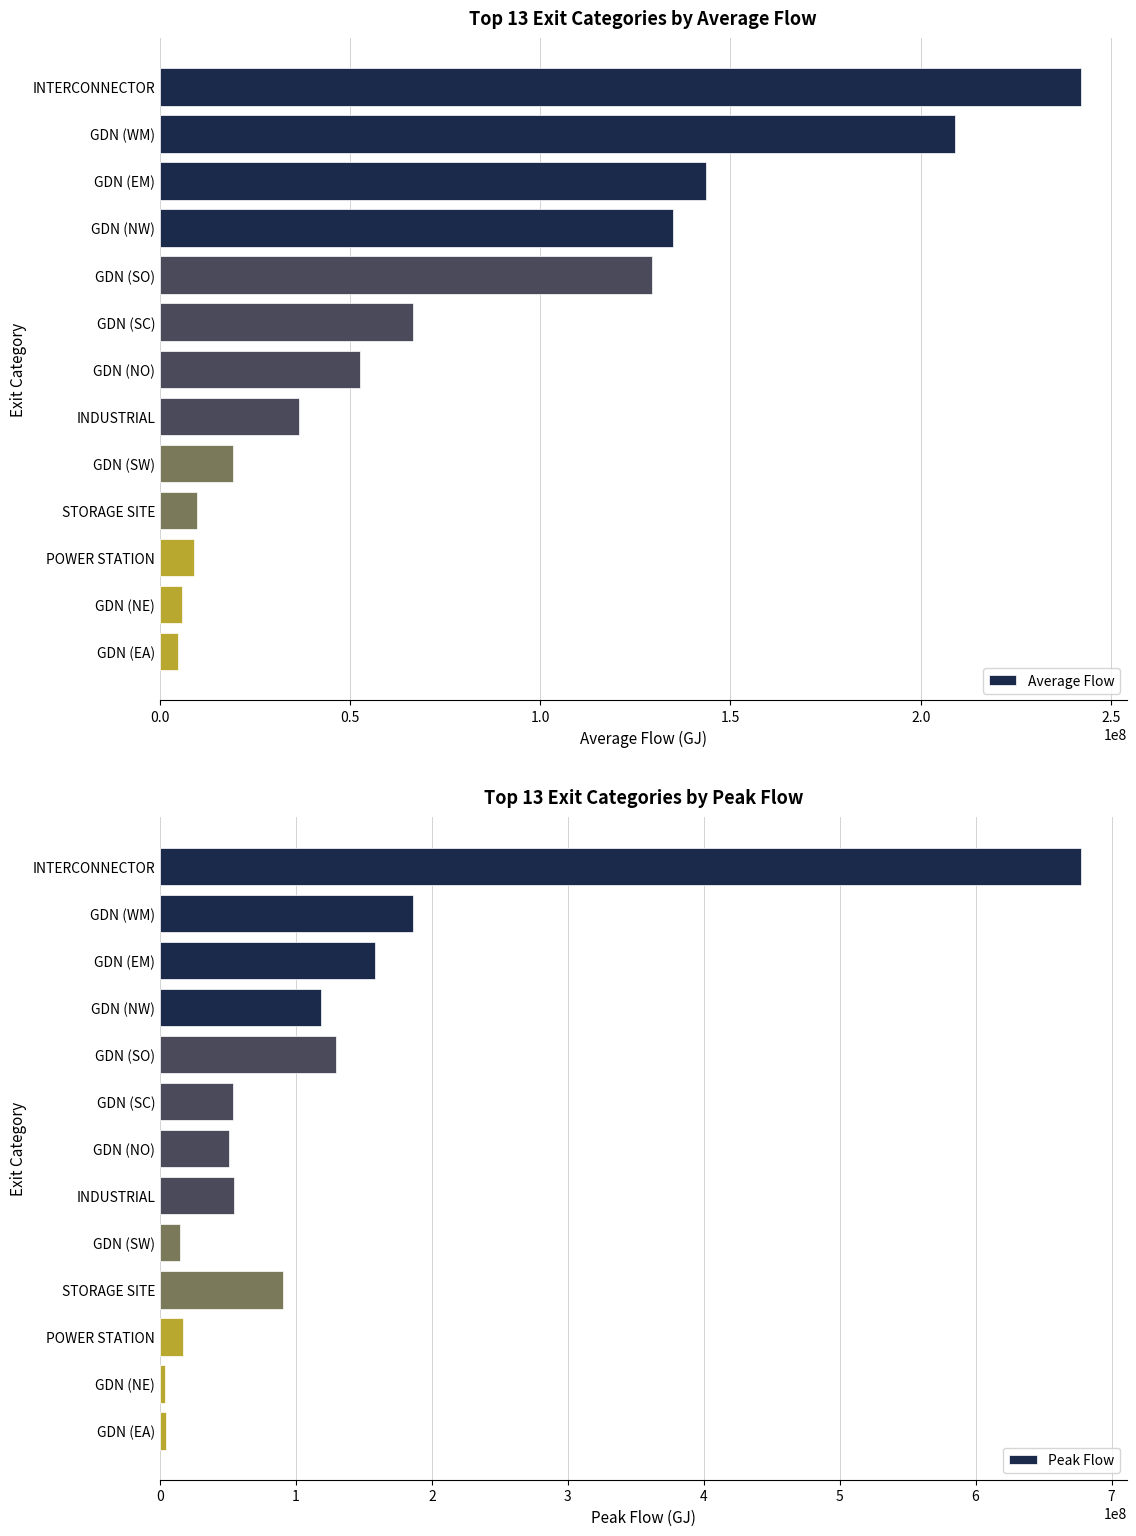

What is the highest value of the Average Flow series?

242067263.5